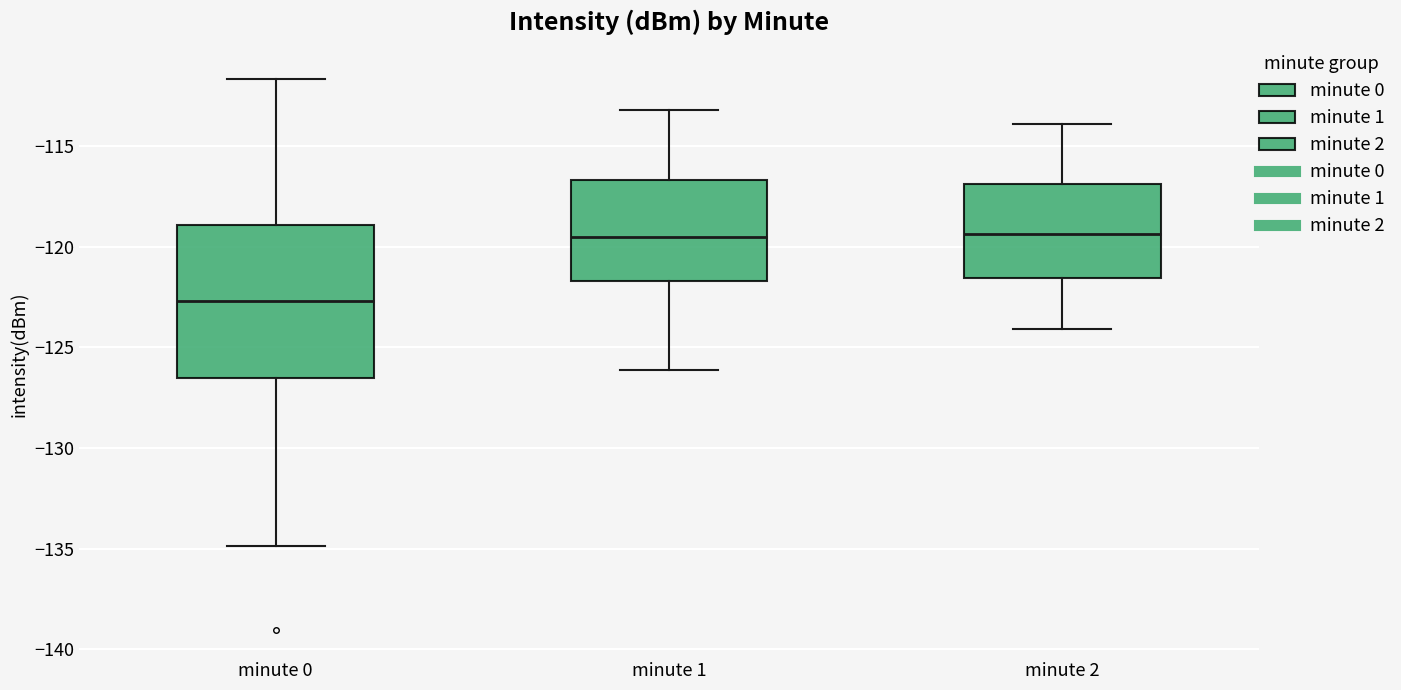

Where does the lower whisker of the box for minute 0 end on the y-axis? The values are not printed on the chart, so give them approximately, as read against the axis.

-135.0